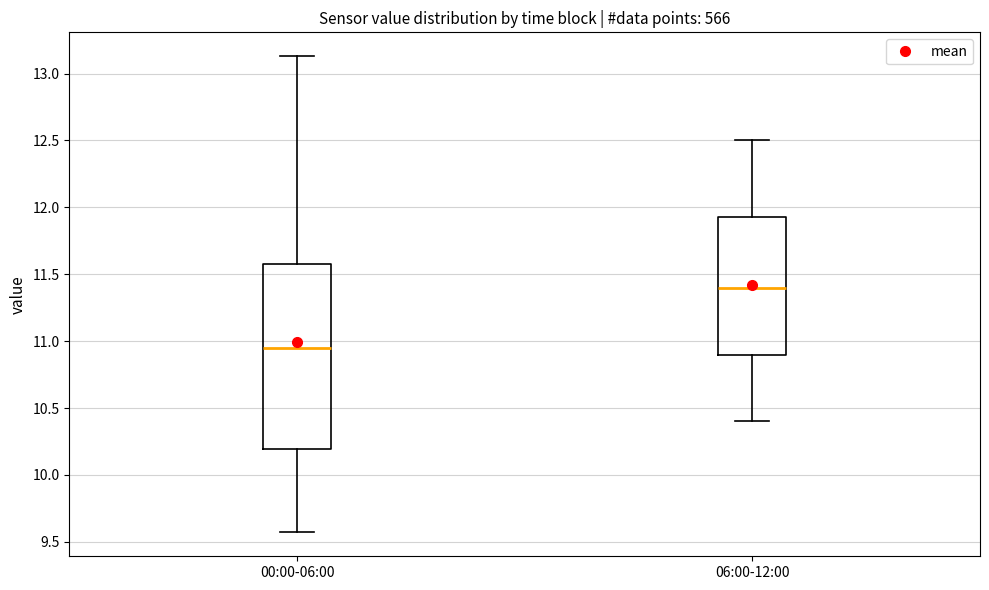

Reading left to right, read every box against the y-axis: the position of its median line, the range the box covers, and the ends of its whiskers. The values are not printed on the chart, so give them approximately, as read against the axis.

00:00-06:00: median 10.95, box 10.20 to 11.60, whiskers 9.55 to 13.15
06:00-12:00: median 11.40, box 10.90 to 11.95, whiskers 10.40 to 12.50